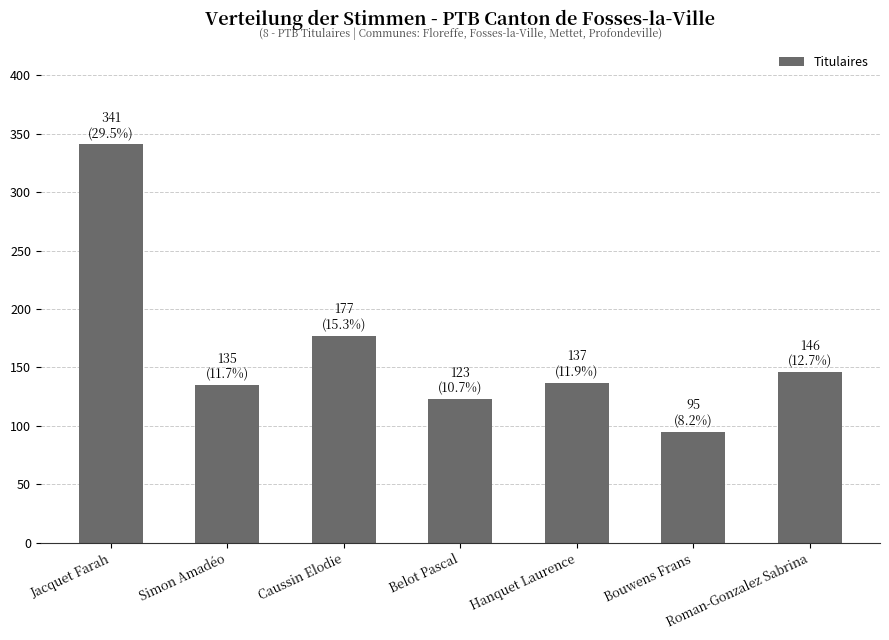

Reading left to right, list all the values displayed in this chart.

Jacquet Farah=341	Simon Amadéo=135	Caussin Elodie=177	Belot Pascal=123	Hanquet Laurence=137	Bouwens Frans=95	Roman-Gonzalez Sabrina=146